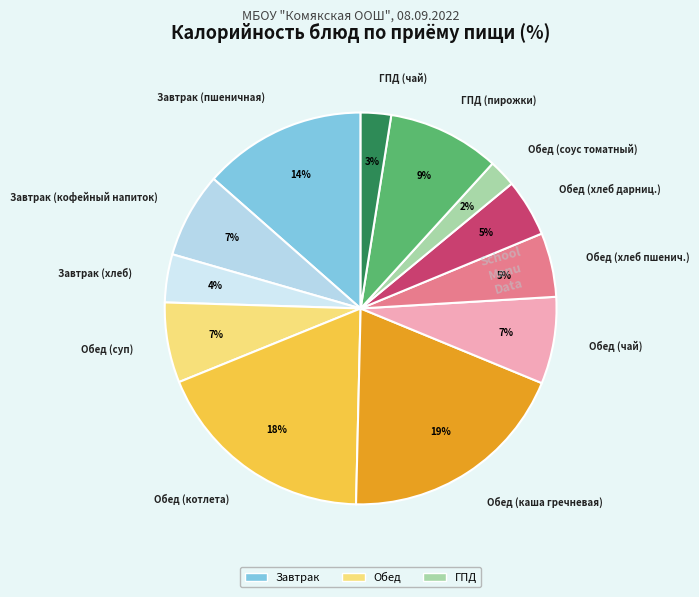

True or false: Обед (соус томатный) accounts for 2% of the total.

True